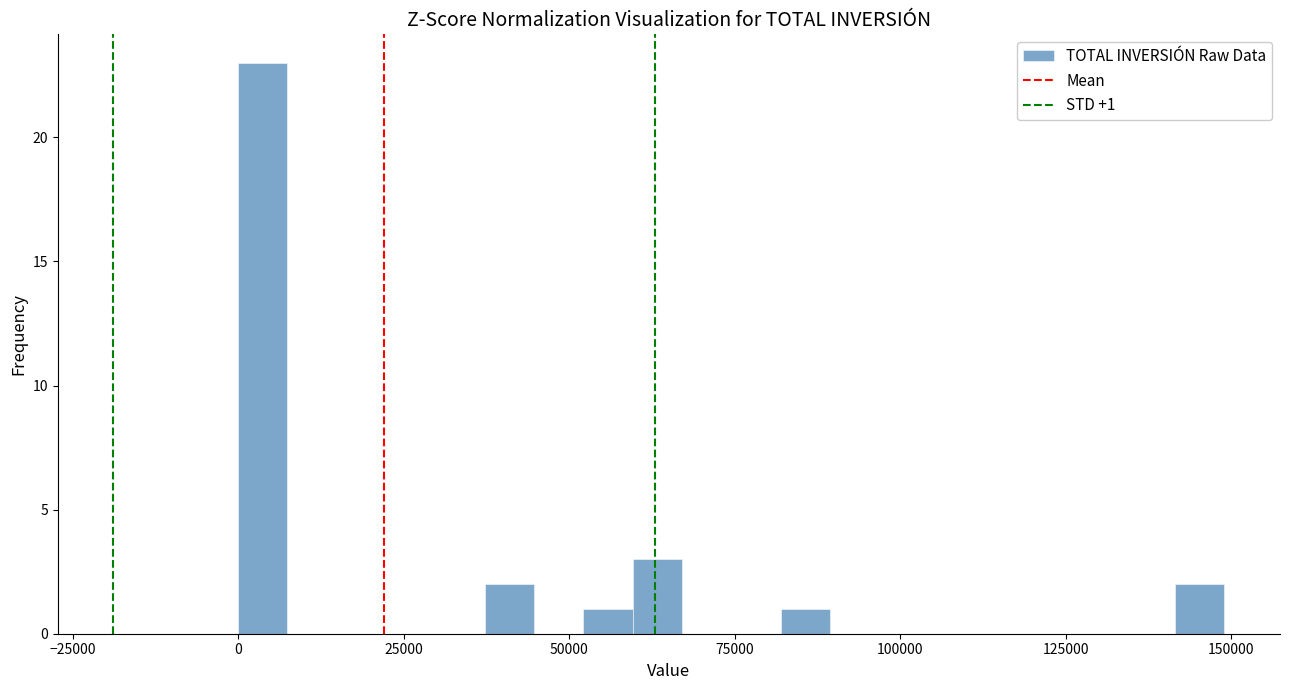

Read against the x-axis, roughly where is the centre of the tallest bar?

5000